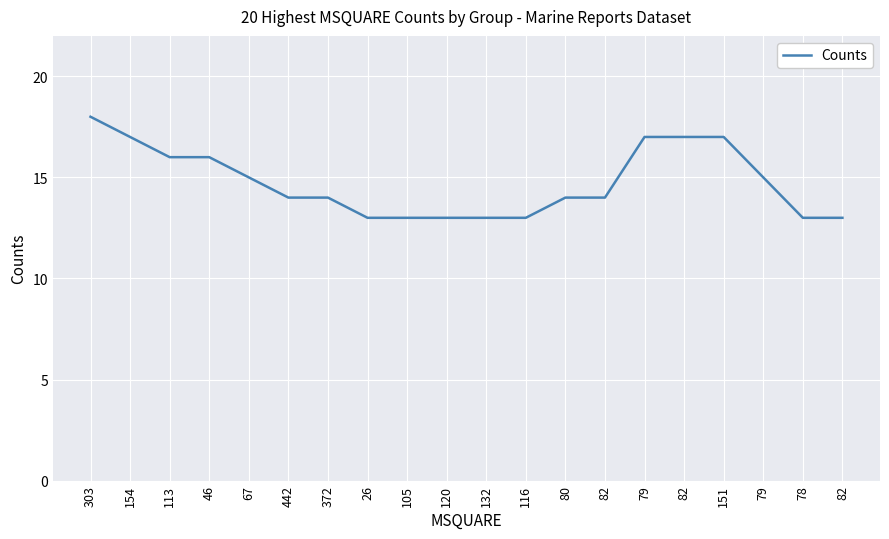

How many lines are shown in the chart?

1